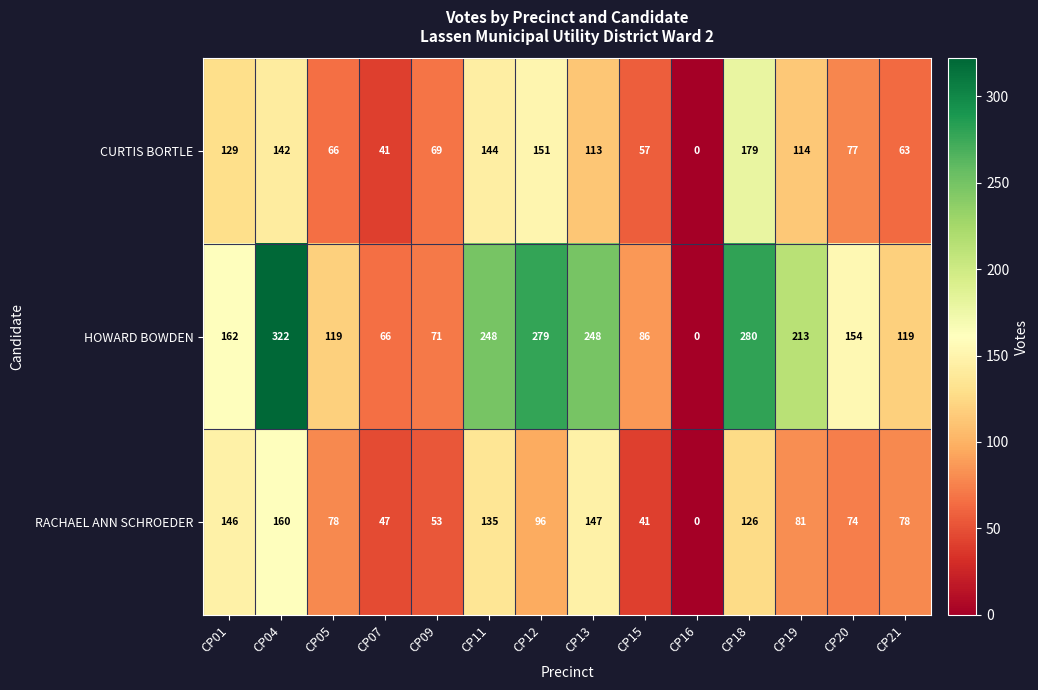

At which label does CURTIS BORTLE first exceed 113?

CP01